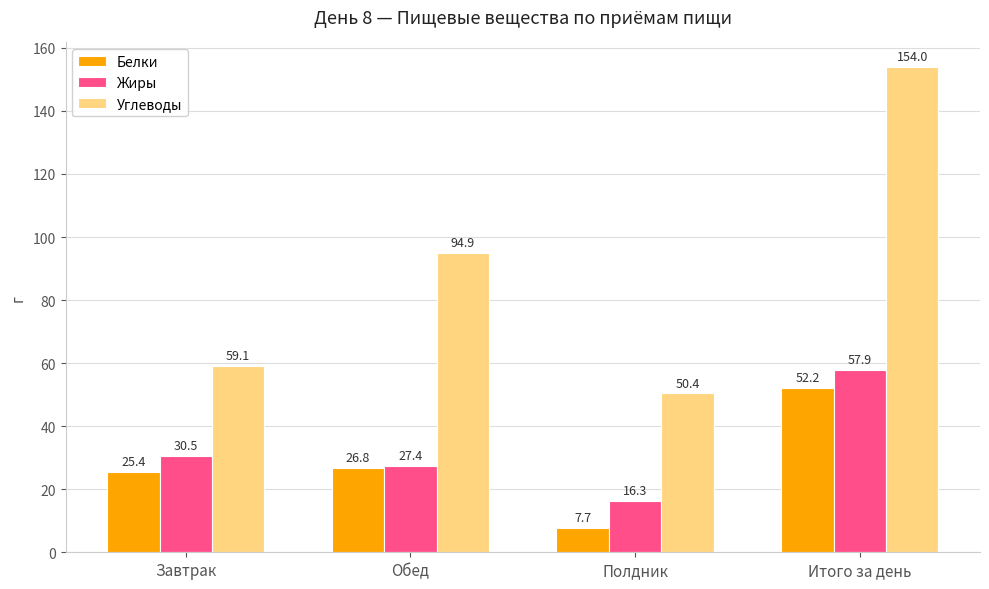

Reading left to right, transcribe all the data shown in this chart.

Белки: 25.4	26.8	7.7	52.2
Жиры: 30.5	27.4	16.3	57.9
Углеводы: 59.1	94.9	50.4	154.0